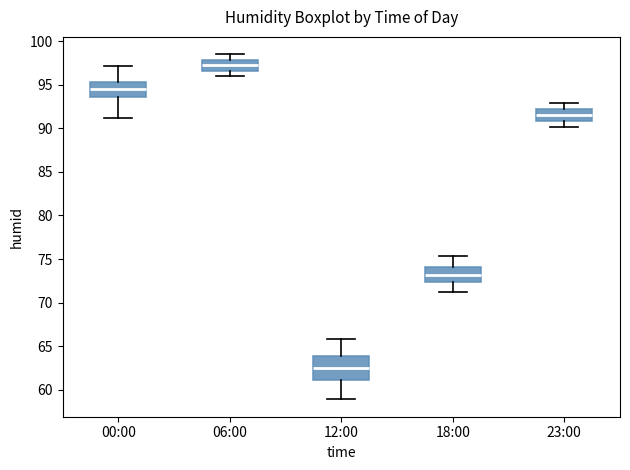

Which box's median line is the lowest?

12:00